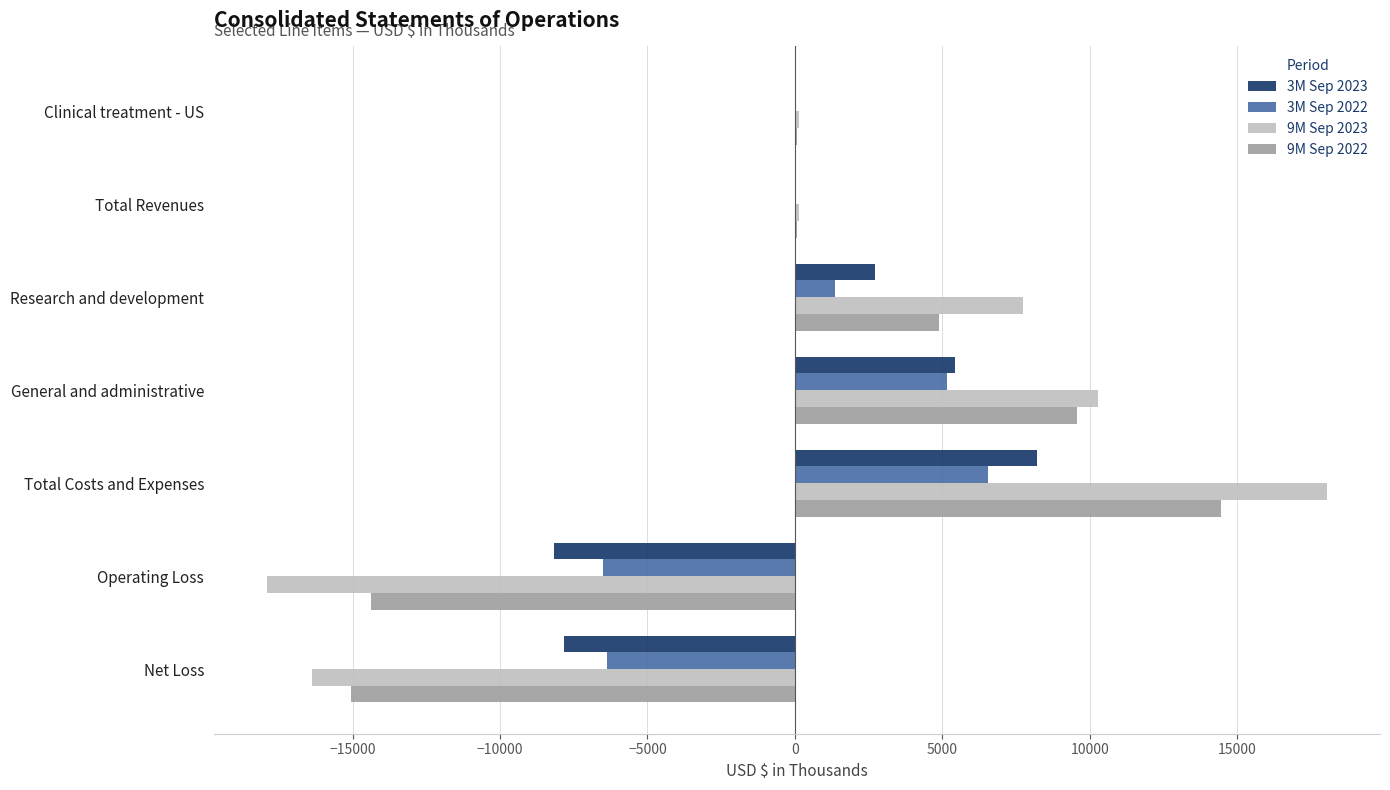

Which series changed the most between Research and development and General and administrative?

9M Sep 2022